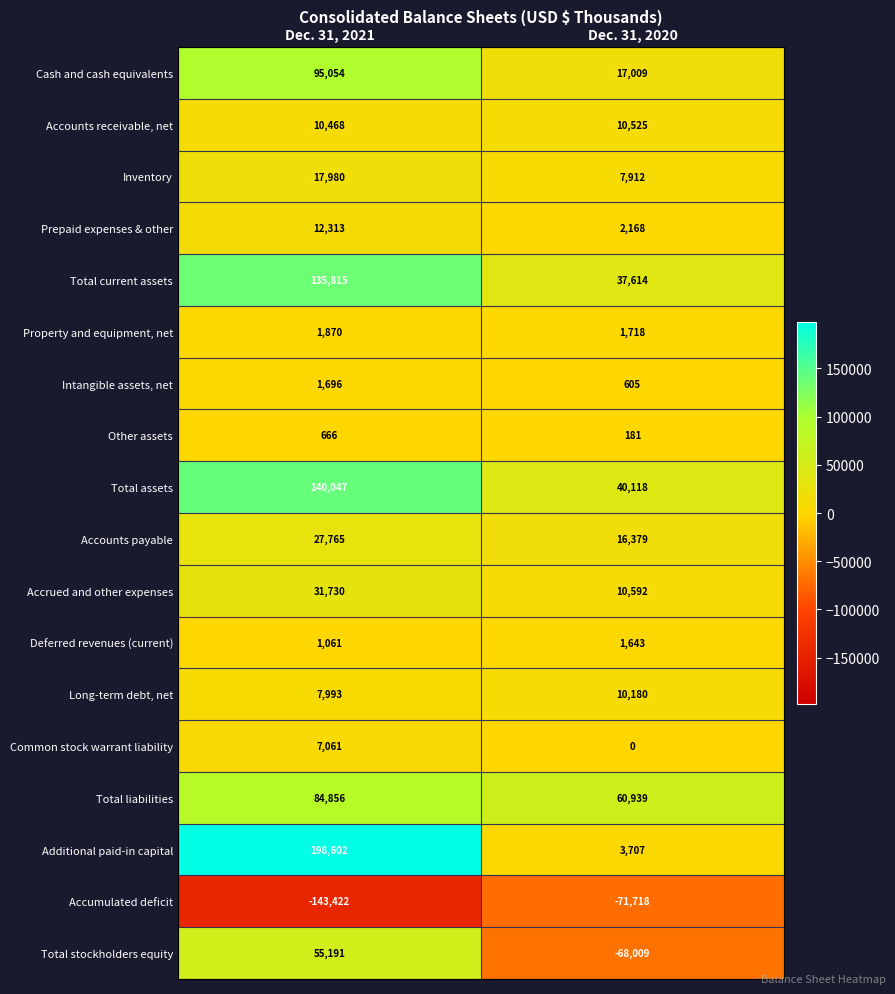

At which category is the sum across all series the highest?

Dec. 31, 2021